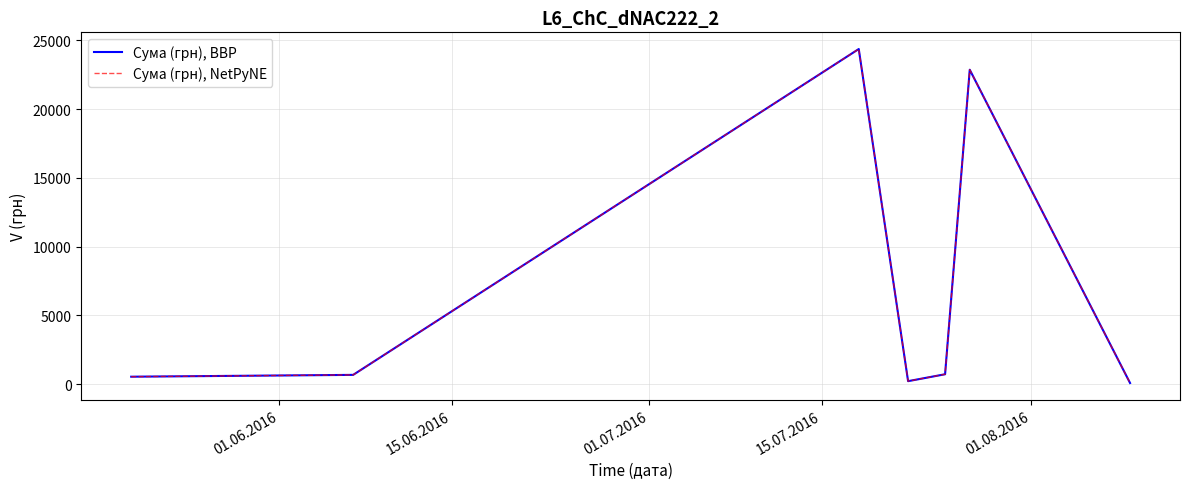

Does the chart have visible grid lines?

Yes